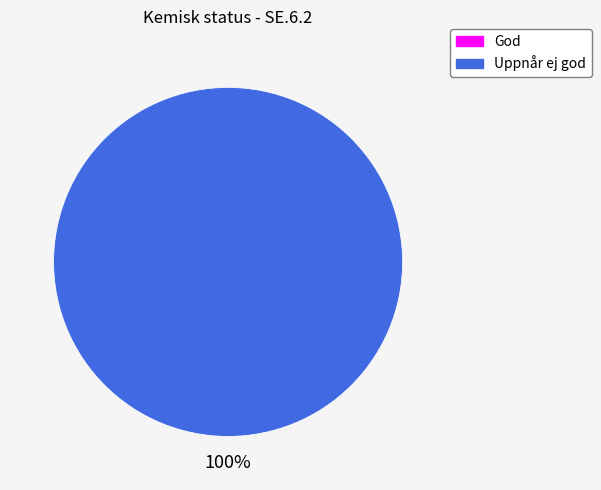

Does God represent more than half of the total?

No